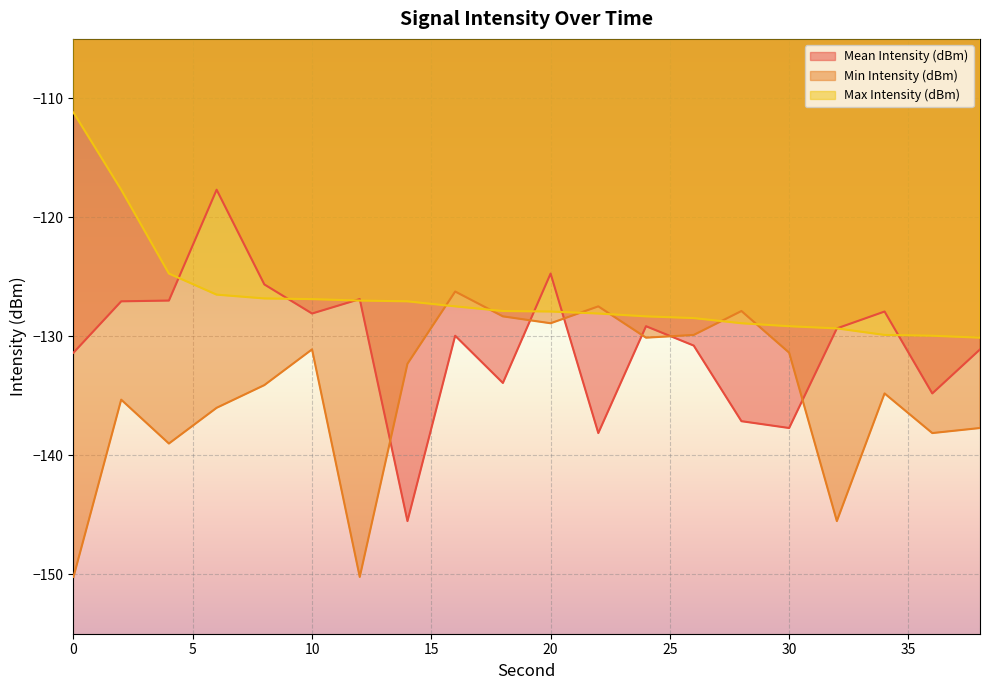

What is the minimum value shown in the chart?

-150.2